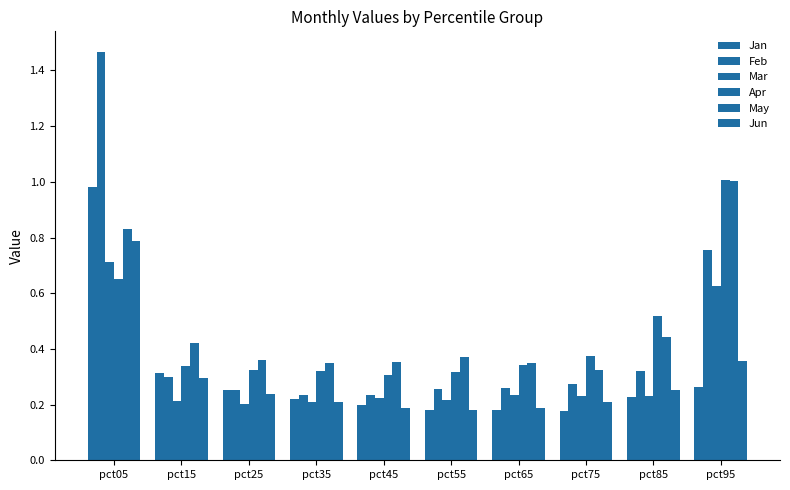

Count the number of categories in the chart.

10